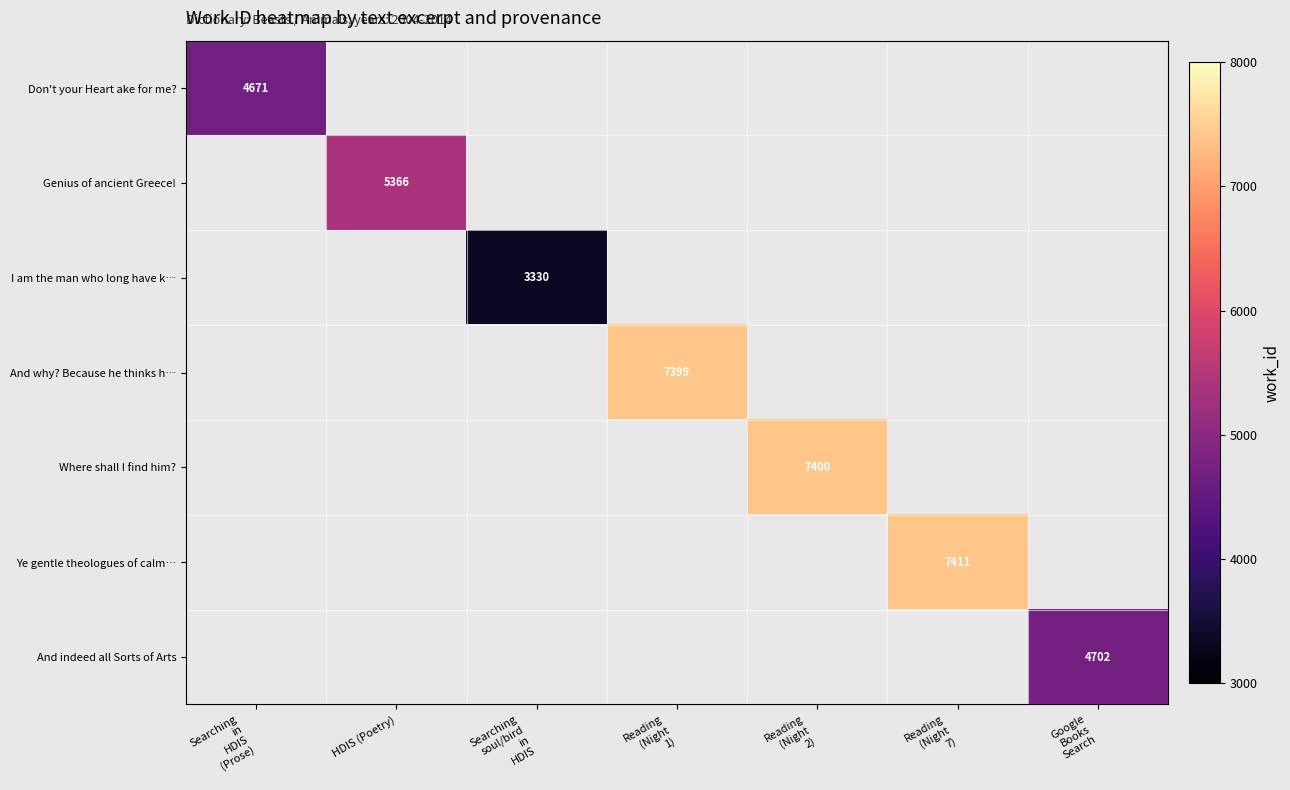

Count the number of data series in this chart.

7